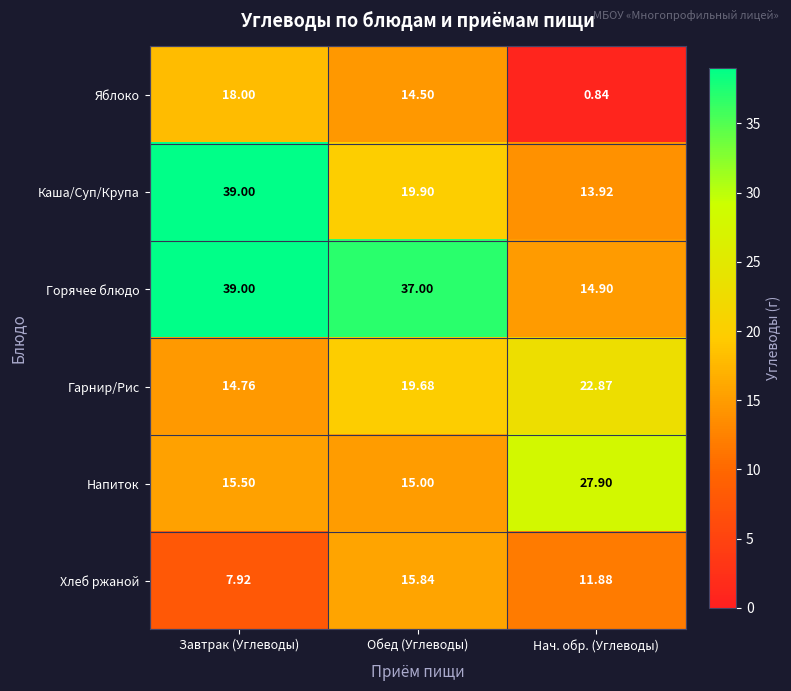

Which series has the largest total across all categories?

Горячее блюдо